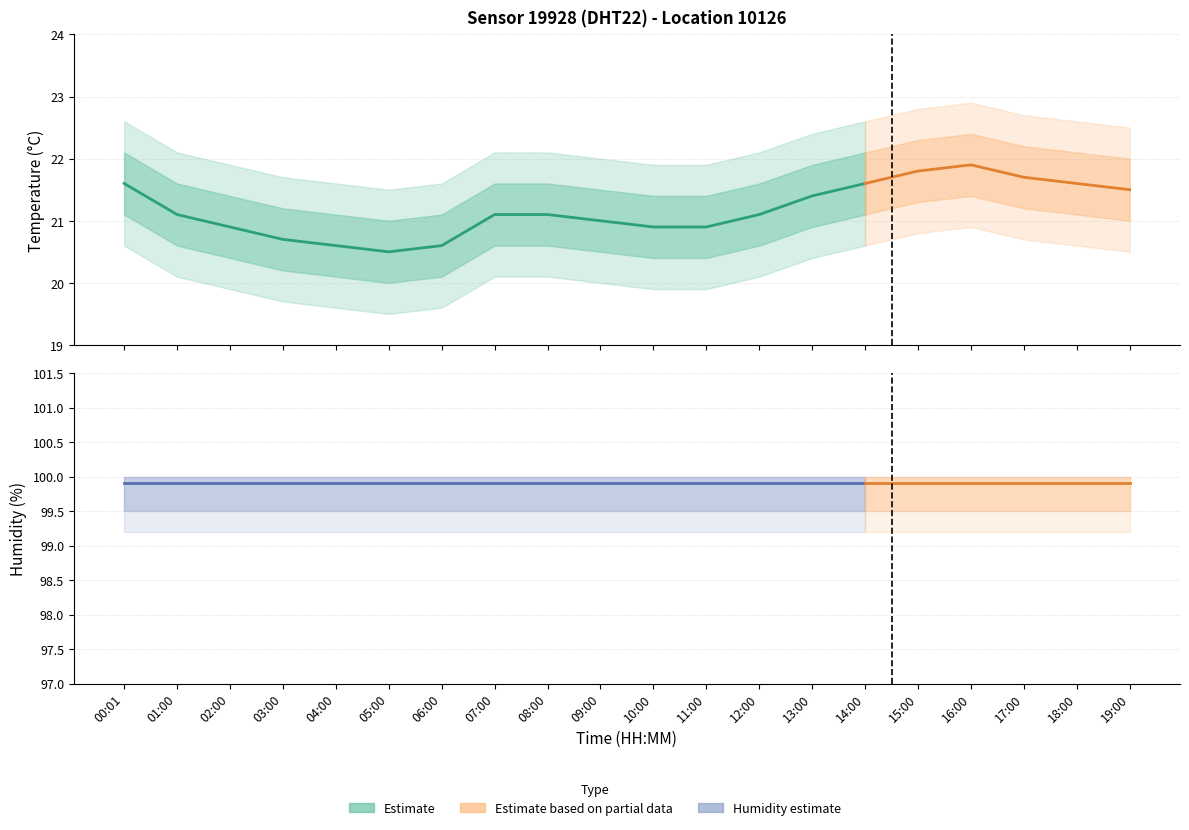

True or false: humidity has a value of 162.6 at 10:00.

False